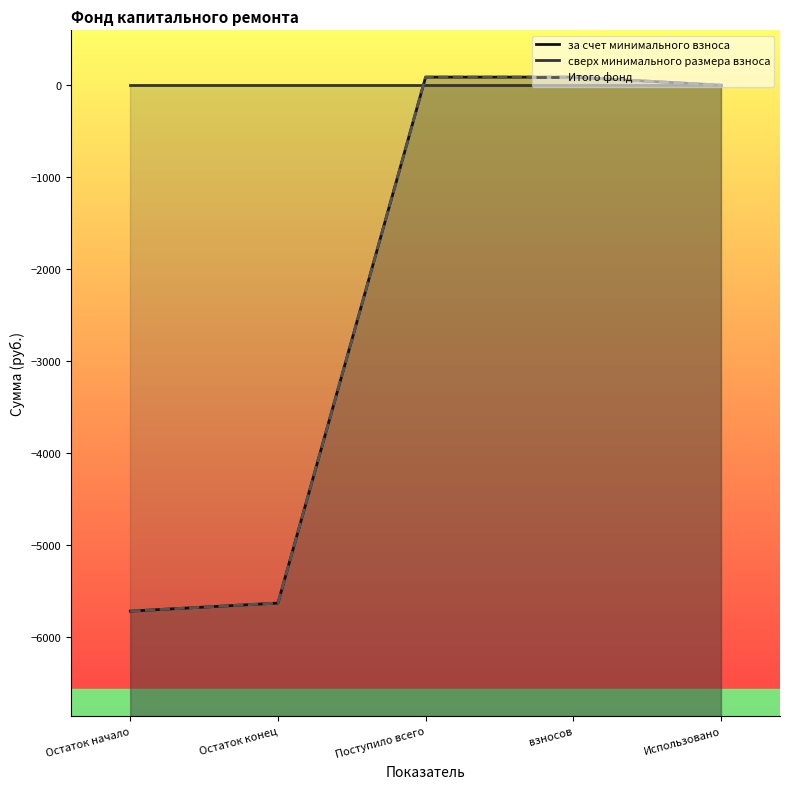

At which label does сверх минимального размера взноса reach its minimum?

Остаток начало